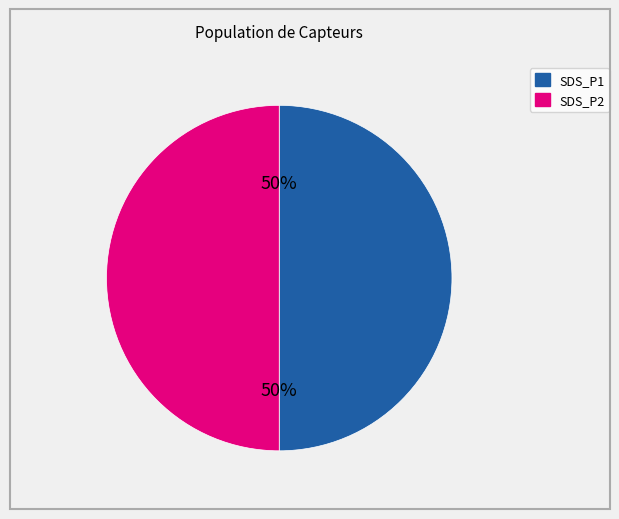

How many segments does this pie chart have?

2